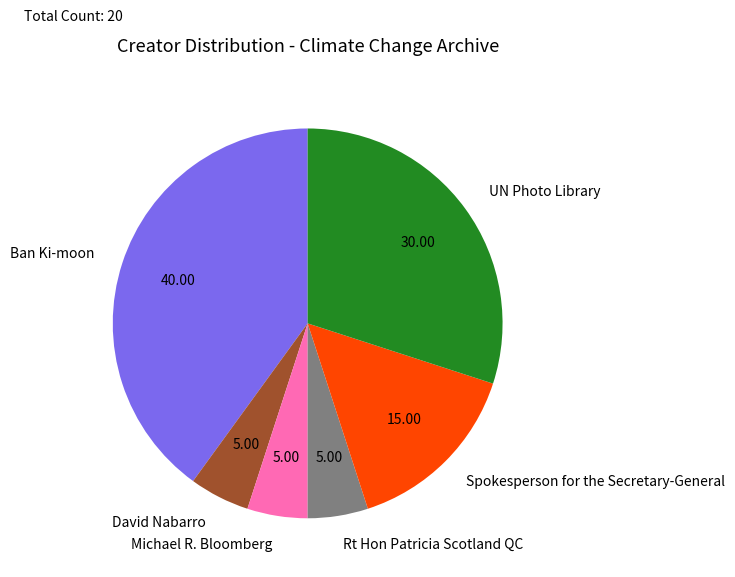

Which category has the biggest portion of the pie?

Ban Ki-moon